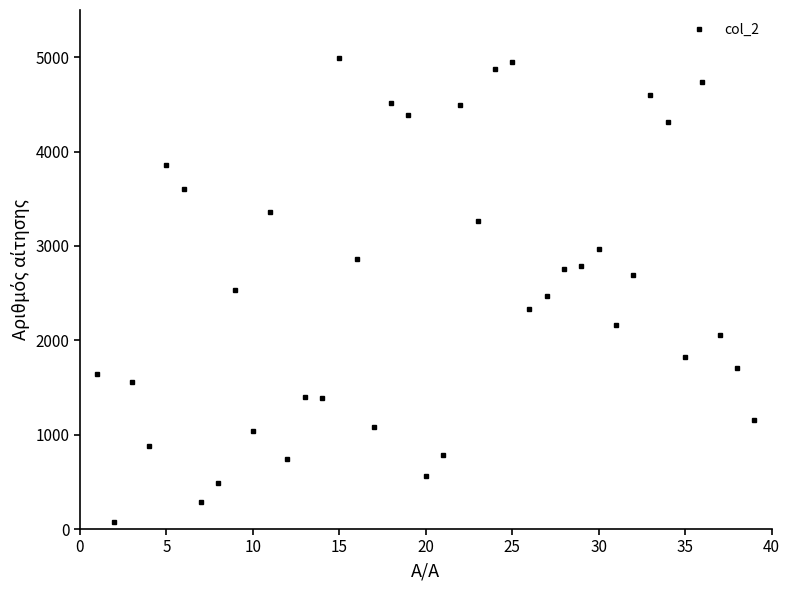

What is the difference between the maximum and second lowest values?

4699